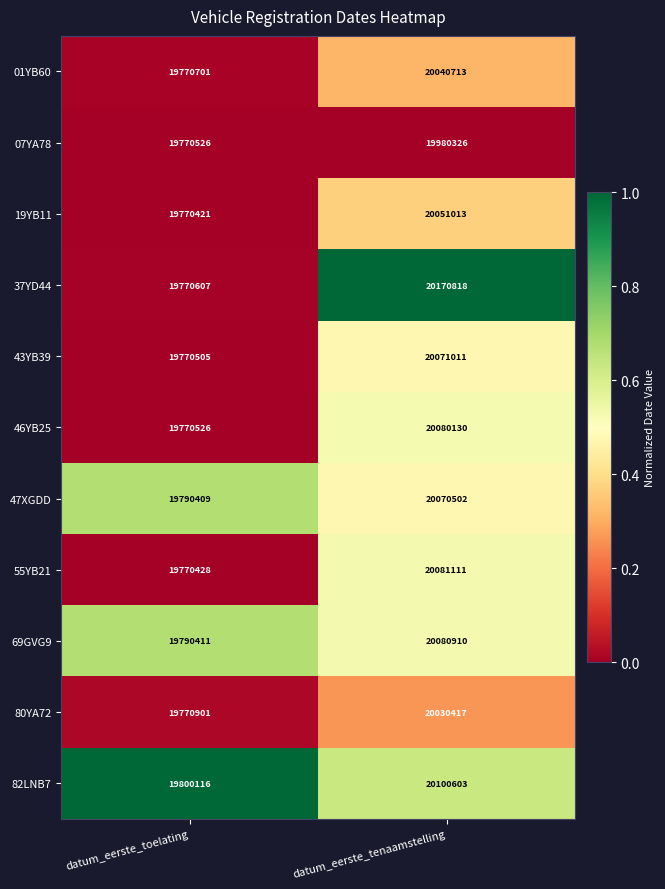

The 37YD44 series shows 20170818 at datum_eerste_tenaamstelling. True or false?

True